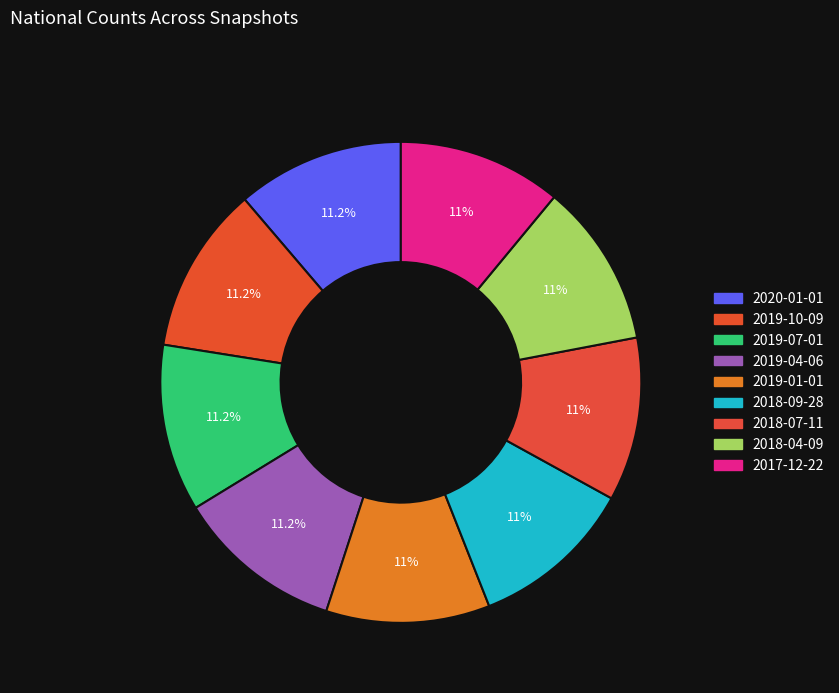

How many slices are in this pie chart?

9